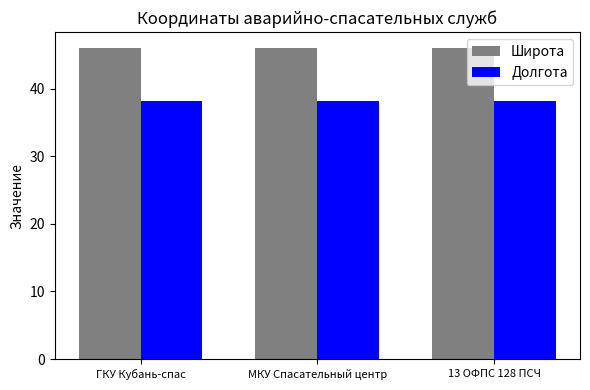

How many groups of bars are there?

3